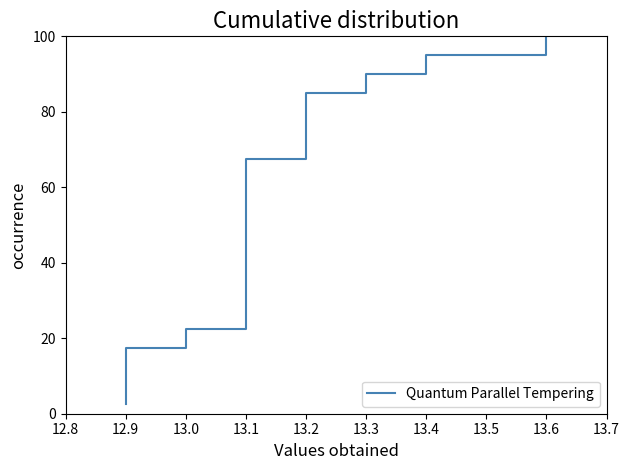

Between 13.6 and 13.2, which is larger?

13.6